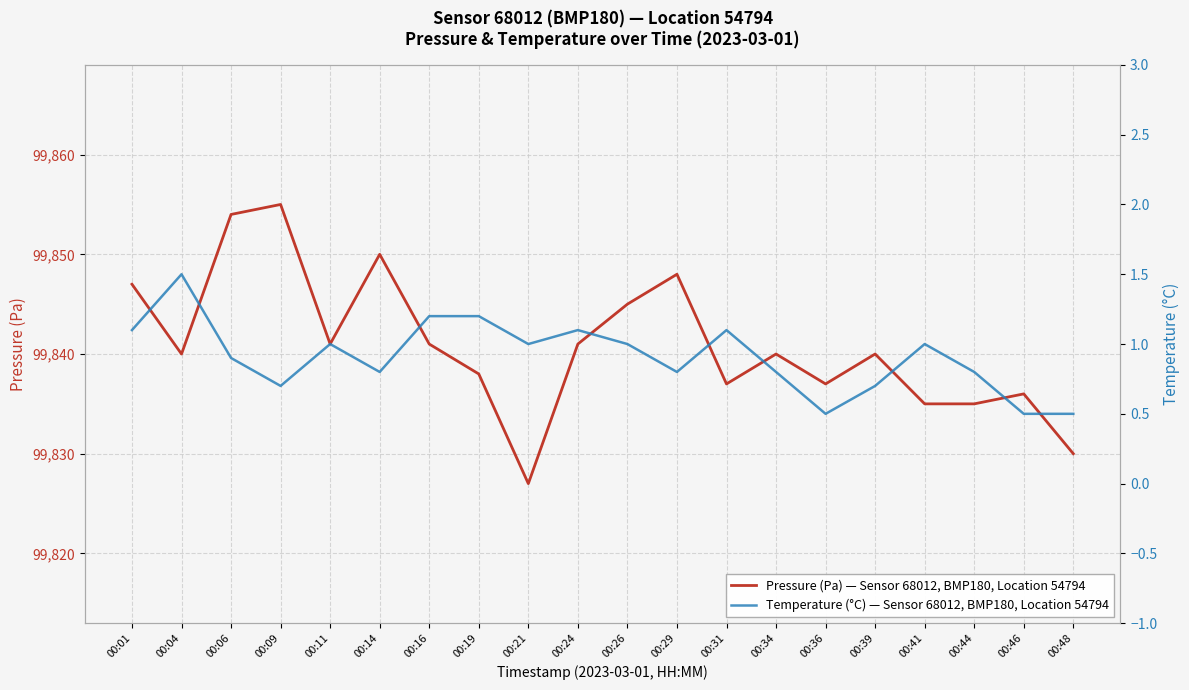

Rank the series by their average value, from highest to lowest.

Pressure (Pa) — Sensor 68012, BMP180, Location 54794, Temperature (°C) — Sensor 68012, BMP180, Location 54794